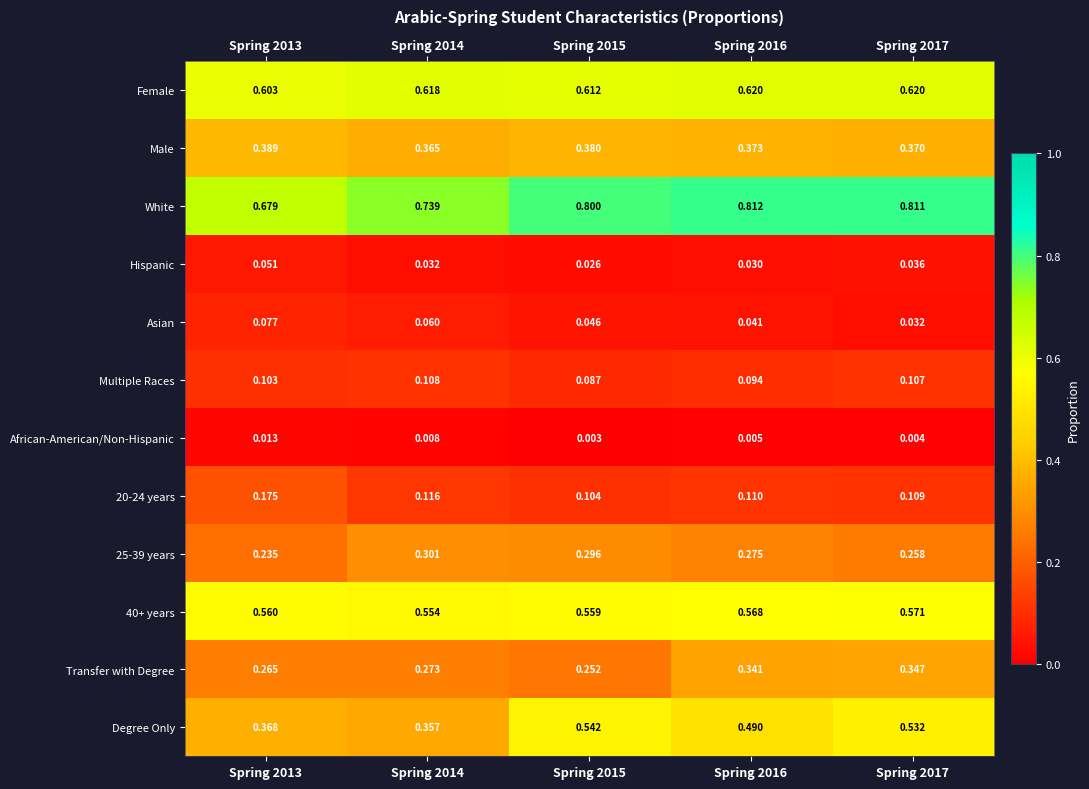

Count the number of categories in the chart.

5